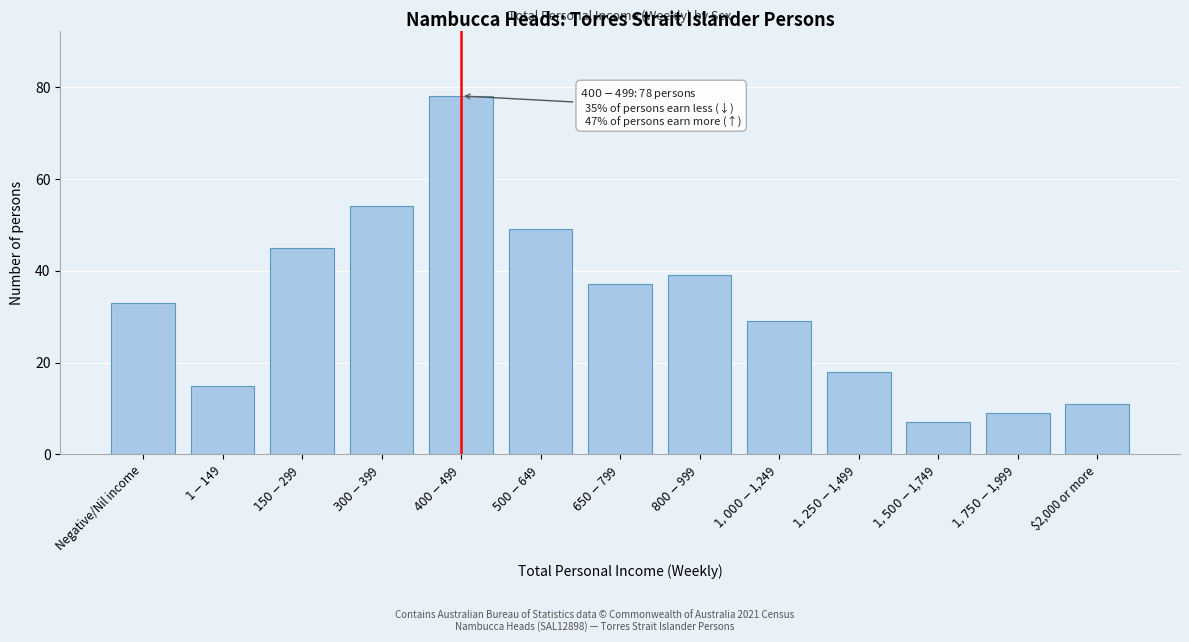

Reading left to right, list all the values displayed in this chart.

33	15	45	54	78	49	37	39	29	18	7	9	11